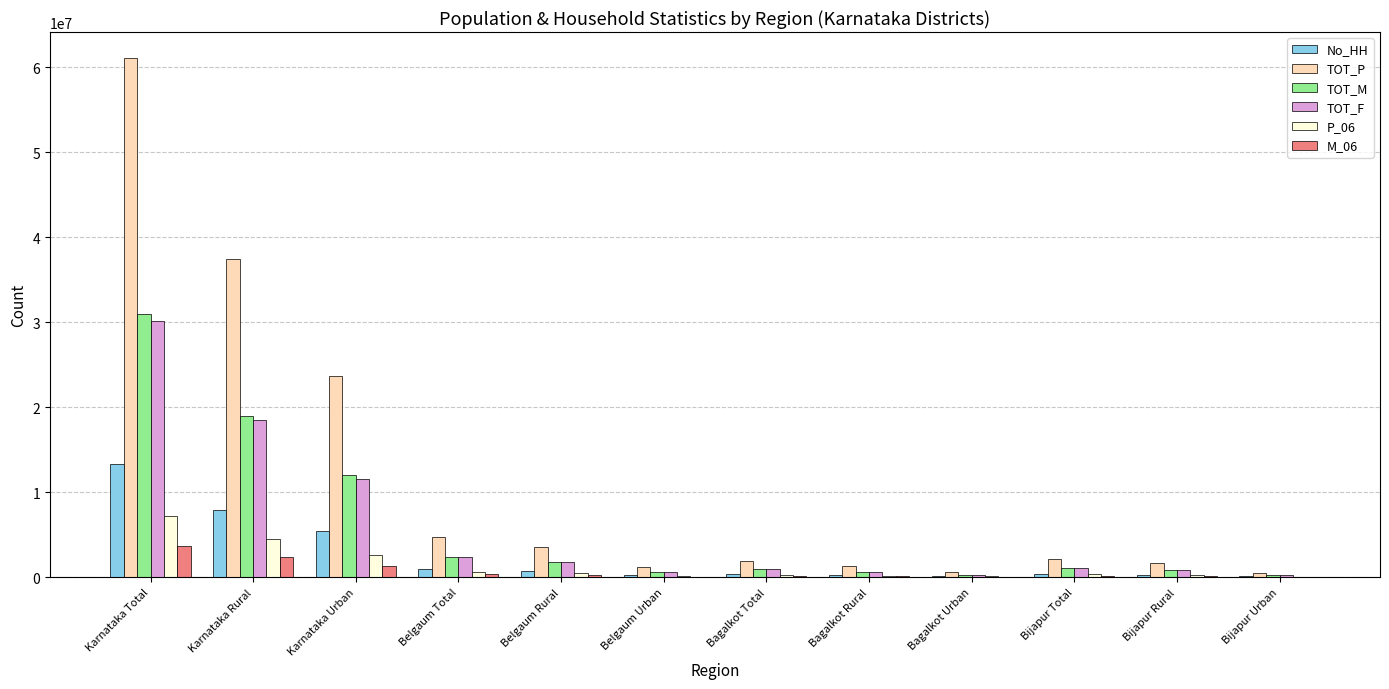

The value of TOT_P at Belgaum Rural is 3568466. True or false?

True